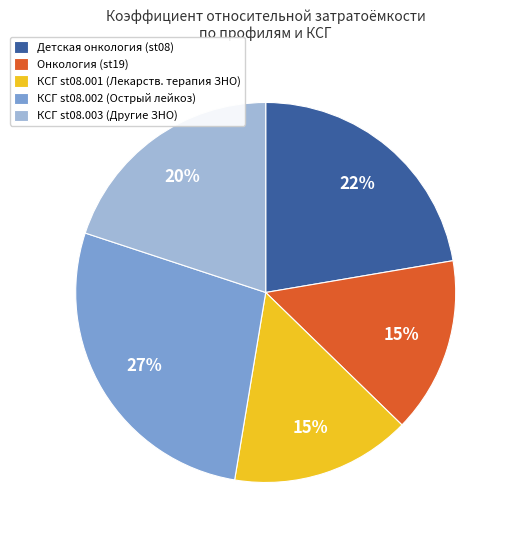

What percentage is the КСГ st08.003 (Другие ЗНО) slice, to the nearest percent?

20%